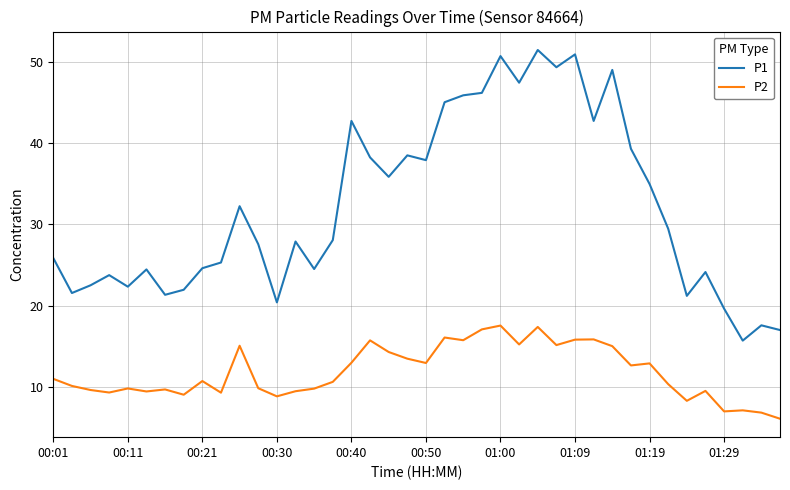

True or false: P2 and P1 intersect in this chart.

False